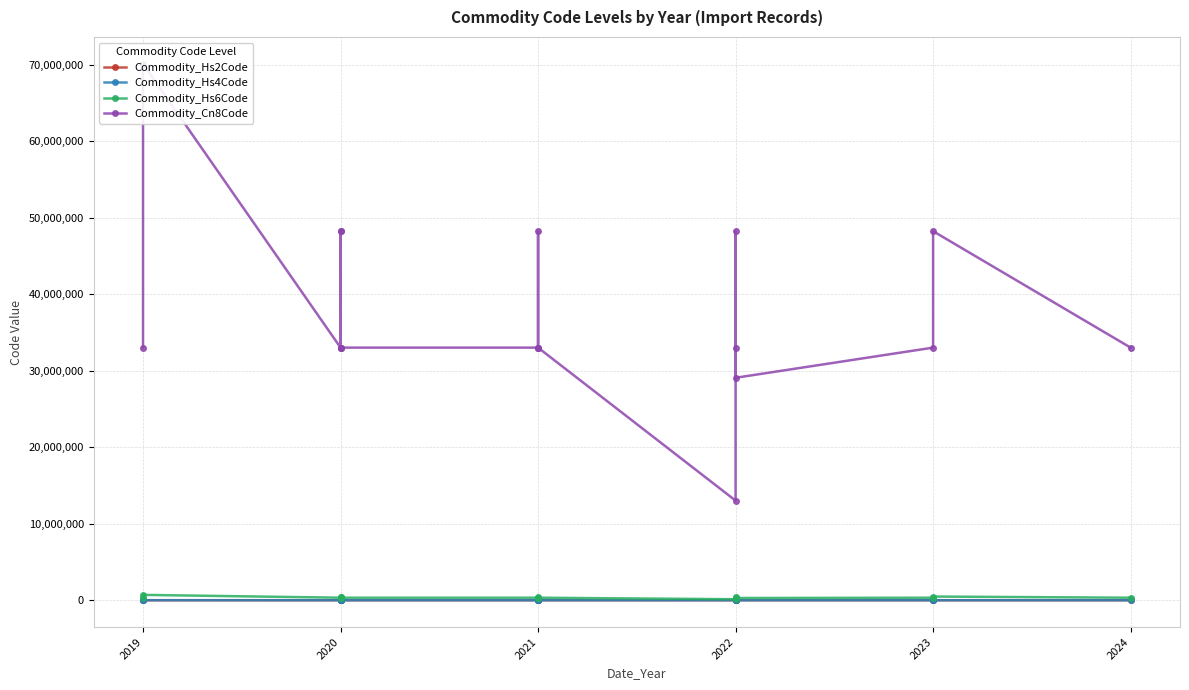

In Commodity_Cn8Code, how many points are higher than both neighbors (excluding endpoints)?

5